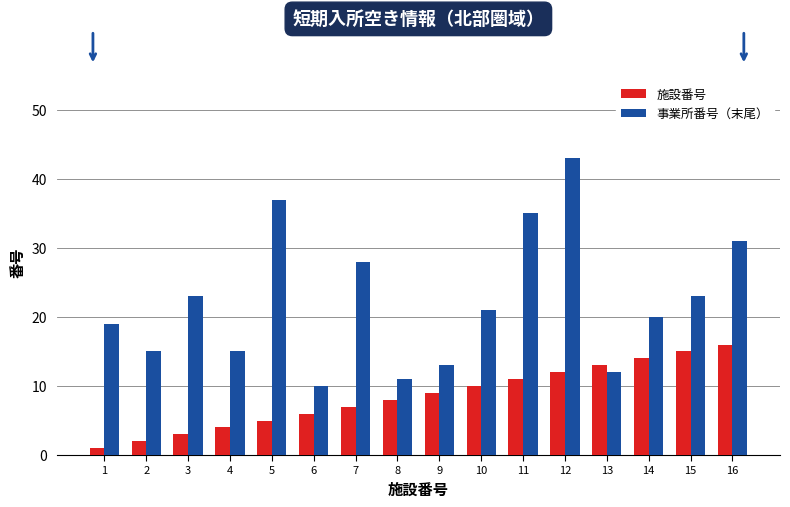

Which category has the lowest value in the 施設番号 series?

1